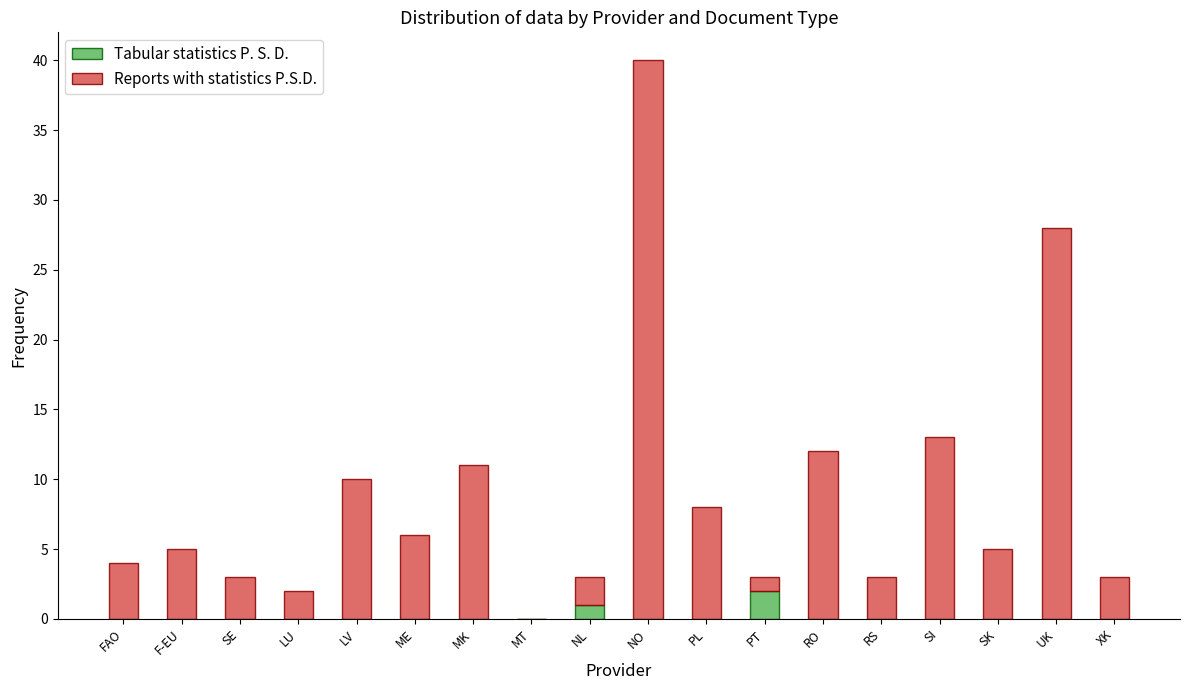

What are all the series names shown in the legend?

Tabular statistics P. S. D., Reports with statistics P.S.D.